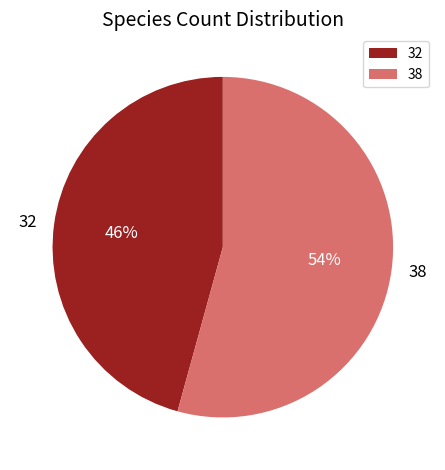

How many segments does this pie chart have?

2